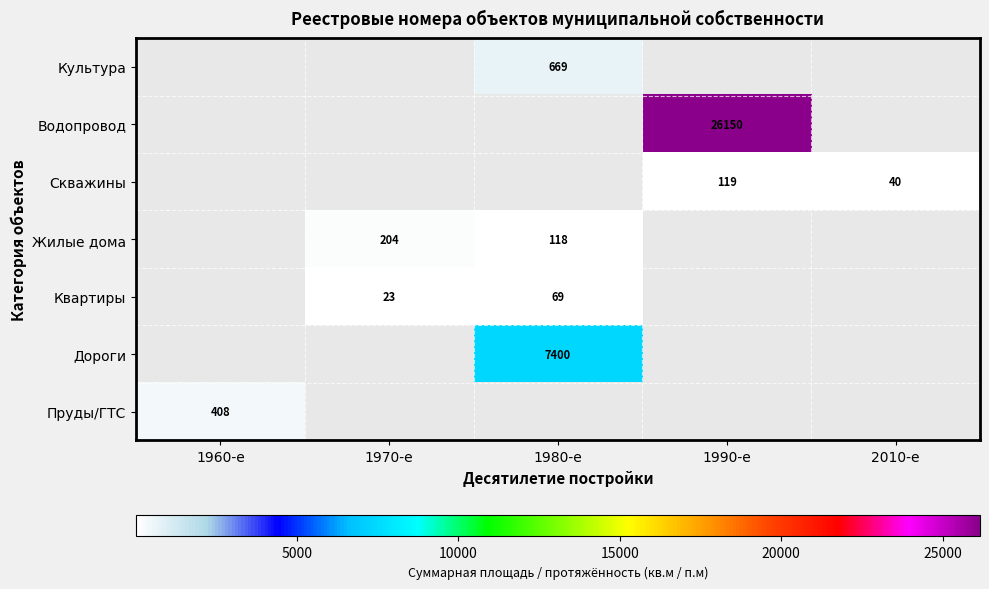

Which has a higher value, 1990-е or 1970-е?

1970-е